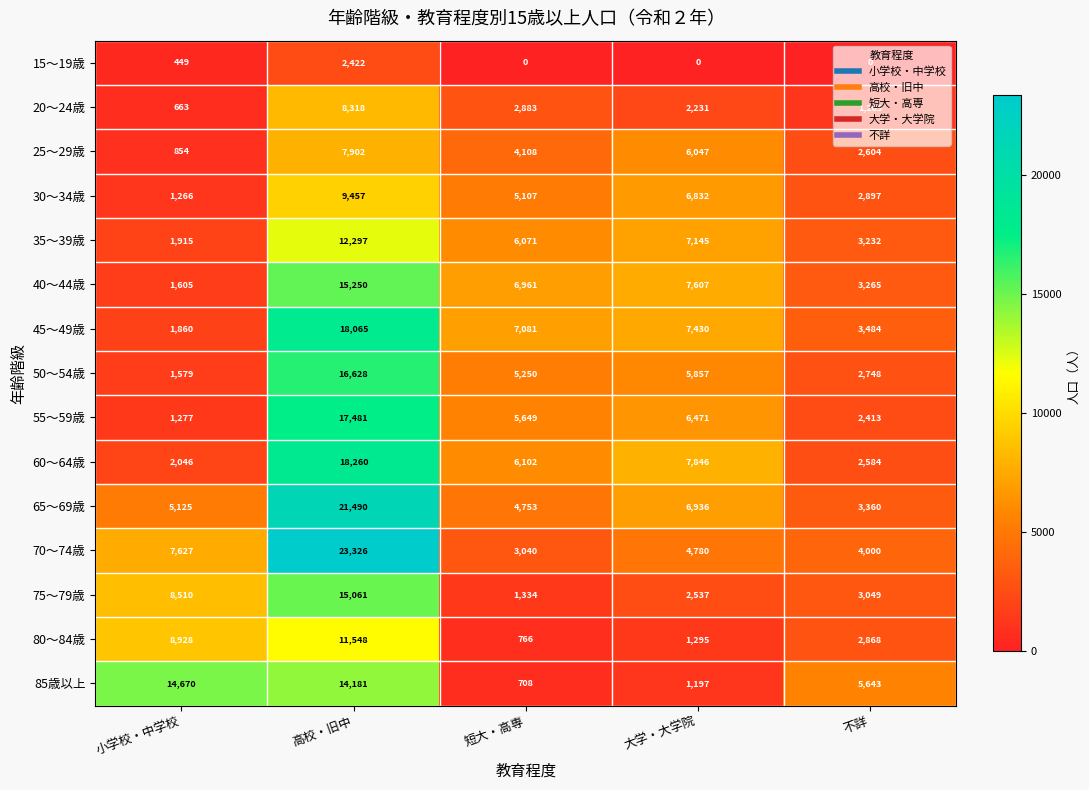

Count the 25～29歳 values in the range 2604 to 6047.

3